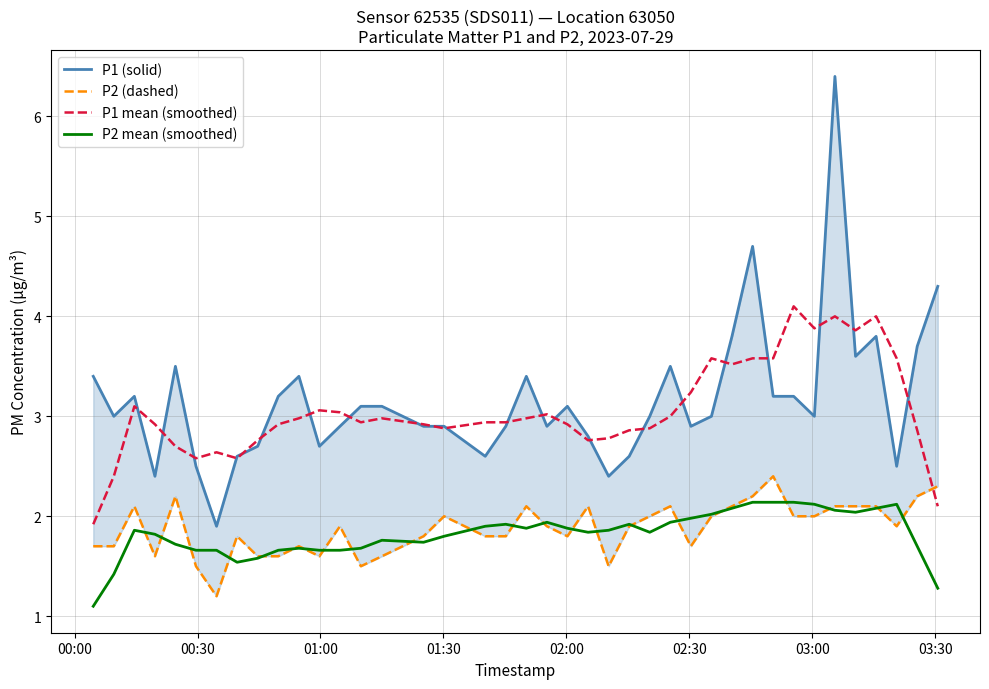

Which series has the largest range (max minus min)?

P1 (solid)